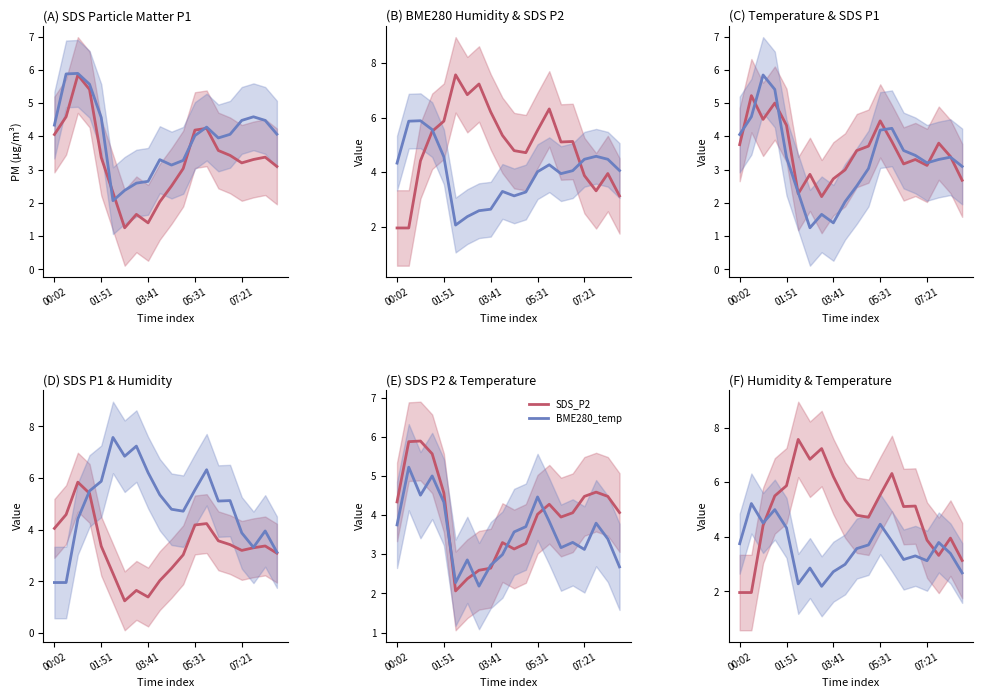

What is the average value of the SDS_P1 series?

3.3